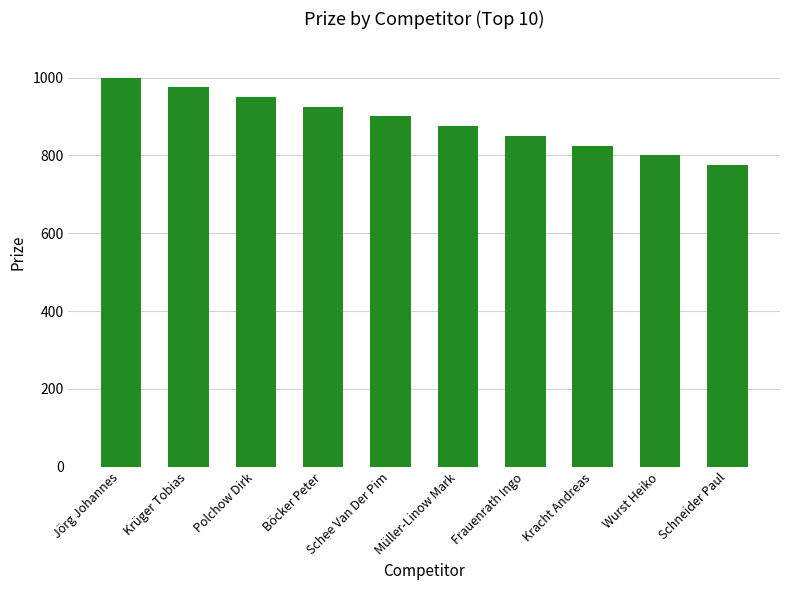

What is the maximum value shown in the chart?

1000